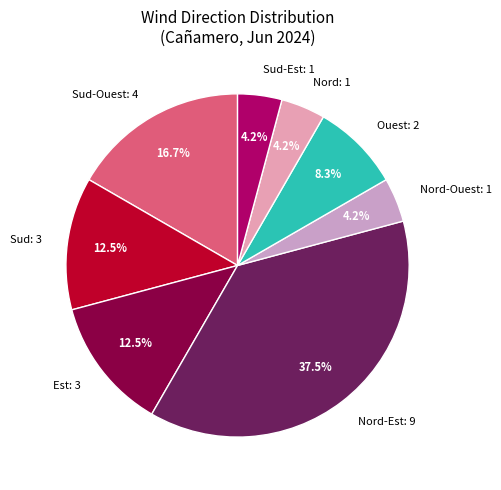

To the nearest percent, what is the average slice percentage?

12%